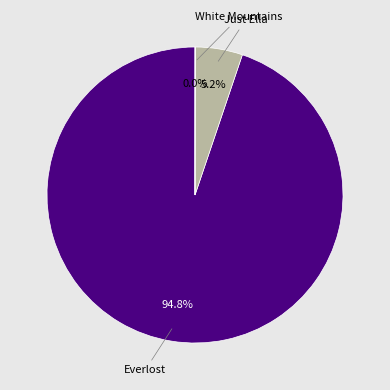

Which category has the biggest portion of the pie?

Everlost